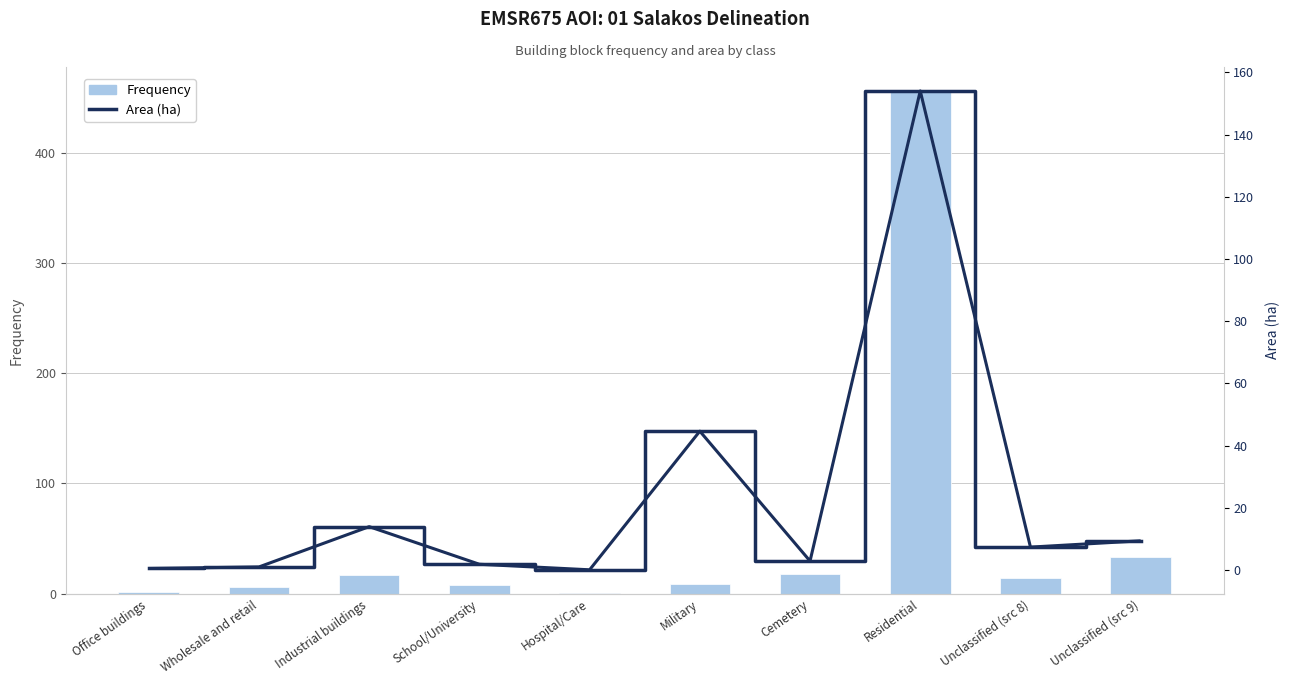

List the series in order of their overall mean, lowest first.

Area (ha), Frequency